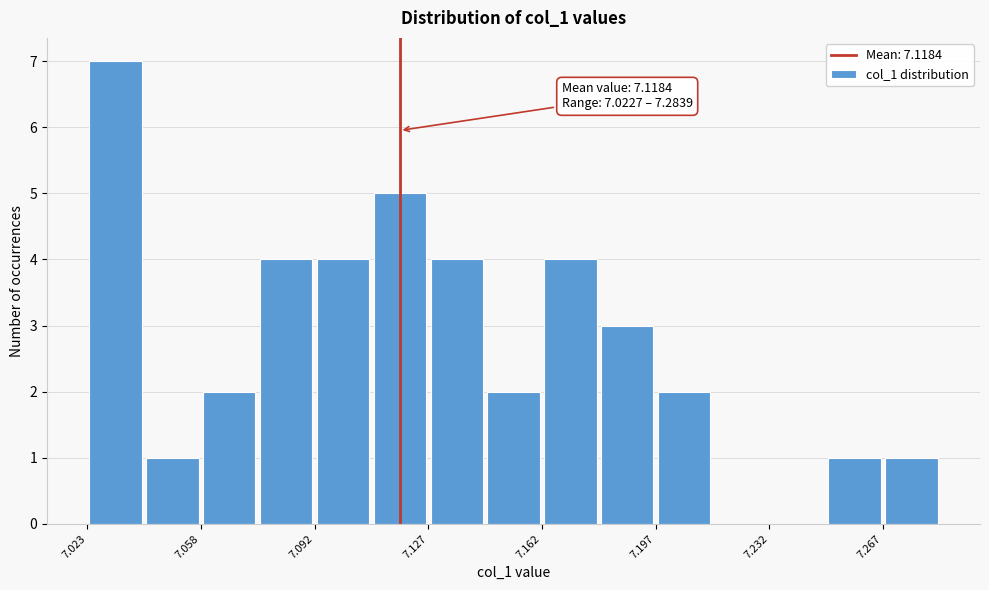

Read against the x-axis, roughly where is the centre of the tallest bar?

7.030